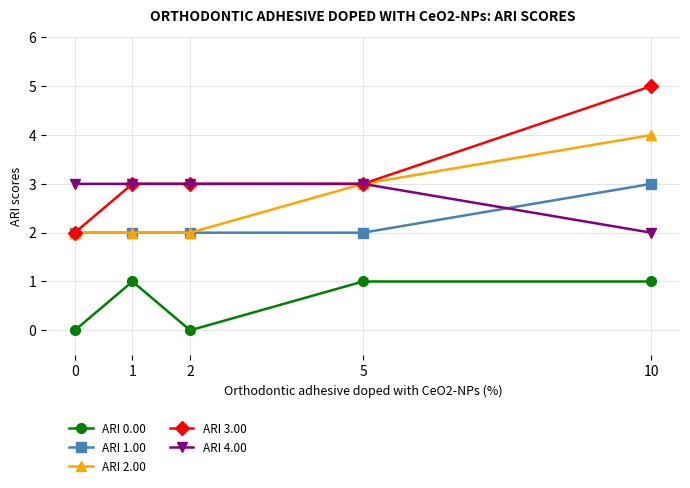

Is it true that ARI 3.00 equals 3 at 0?

False